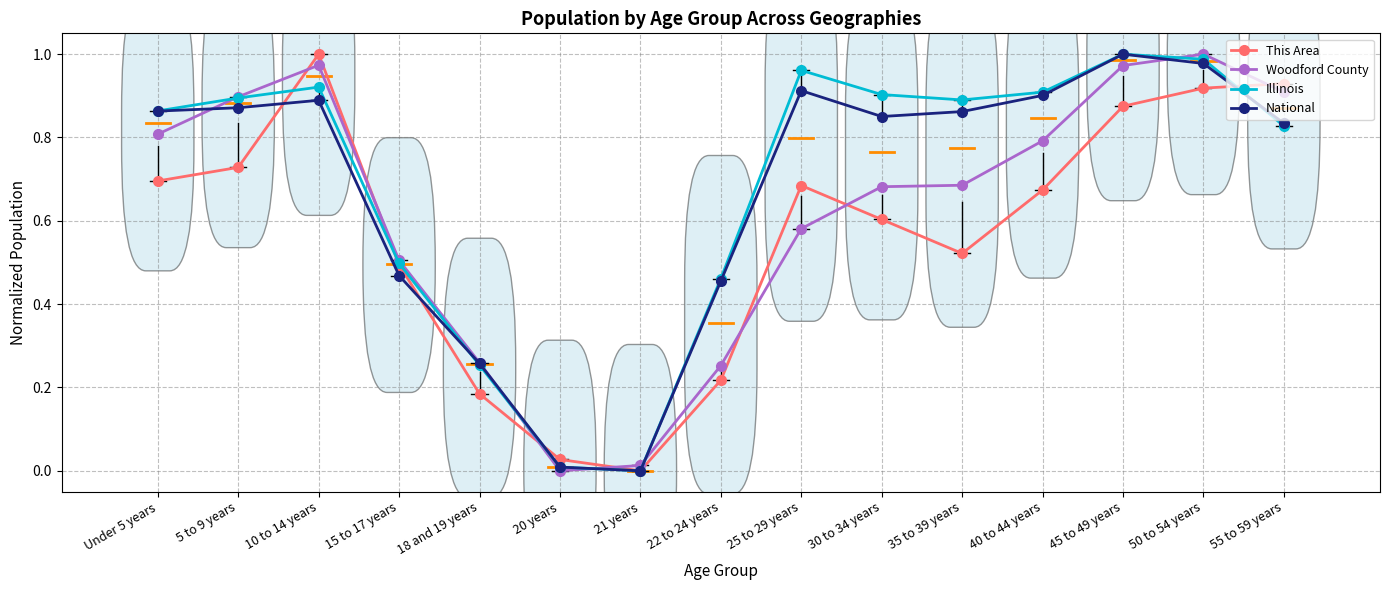

At which category is the sum across all series the highest?

50 to 54 years